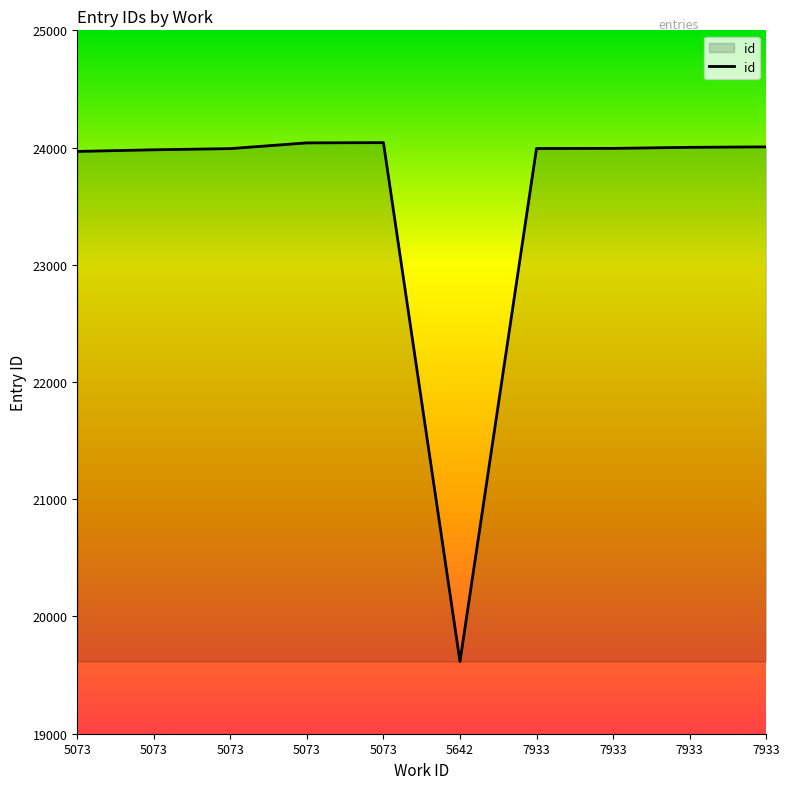

True or false: the data shows 23992 at 7933.

True